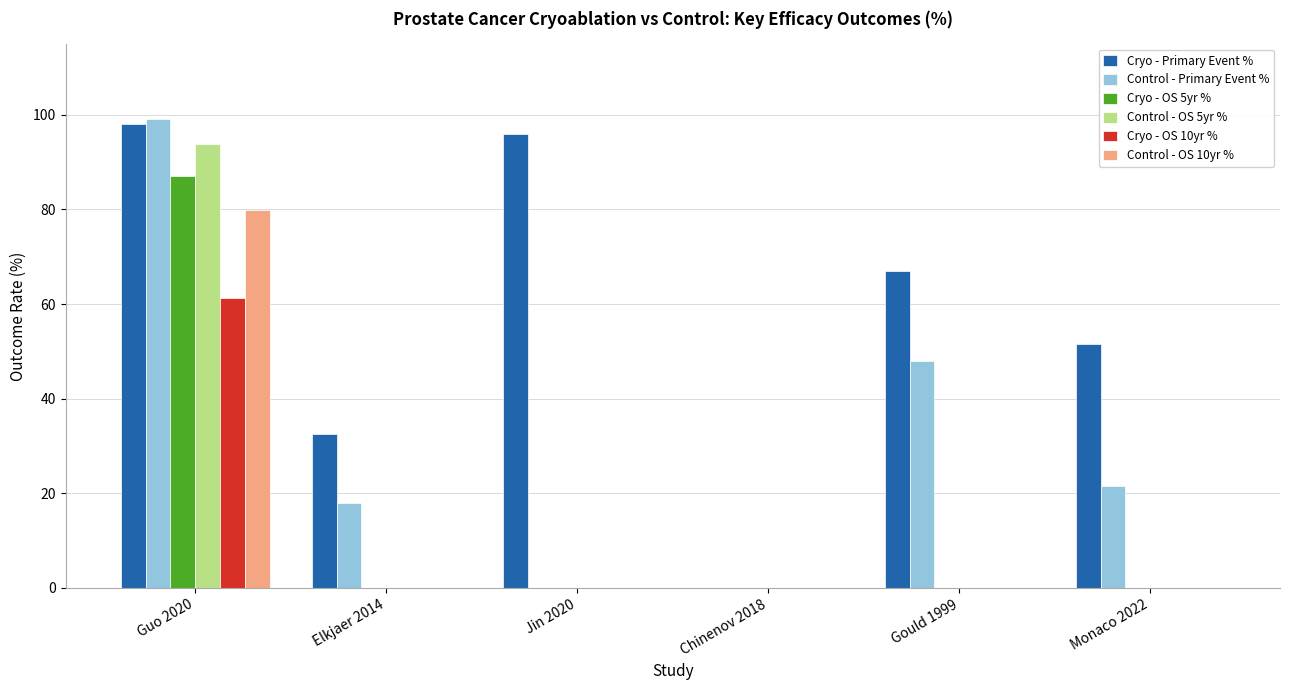

Which category has the highest value across all series?

Guo 2020